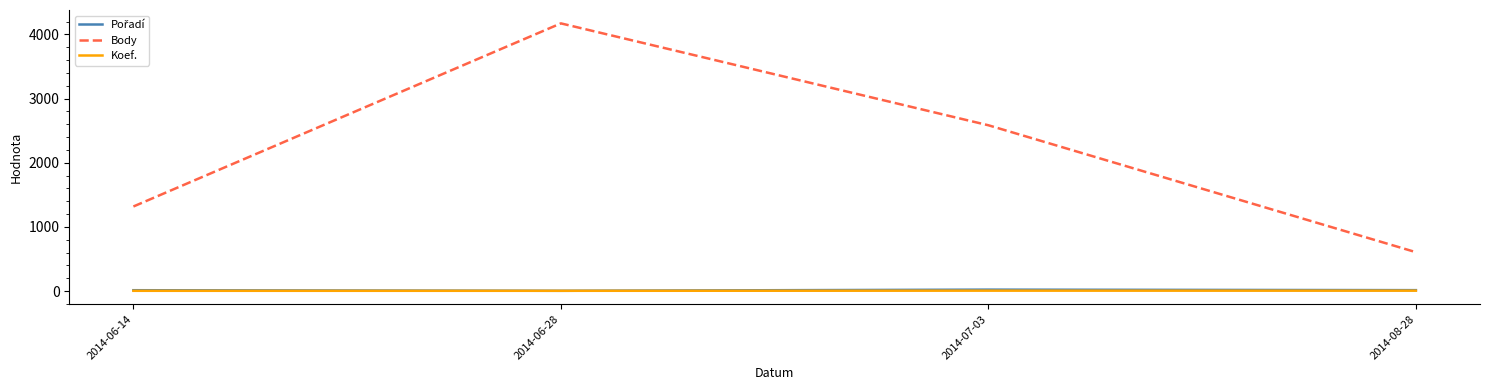

Does the chart have visible grid lines?

No